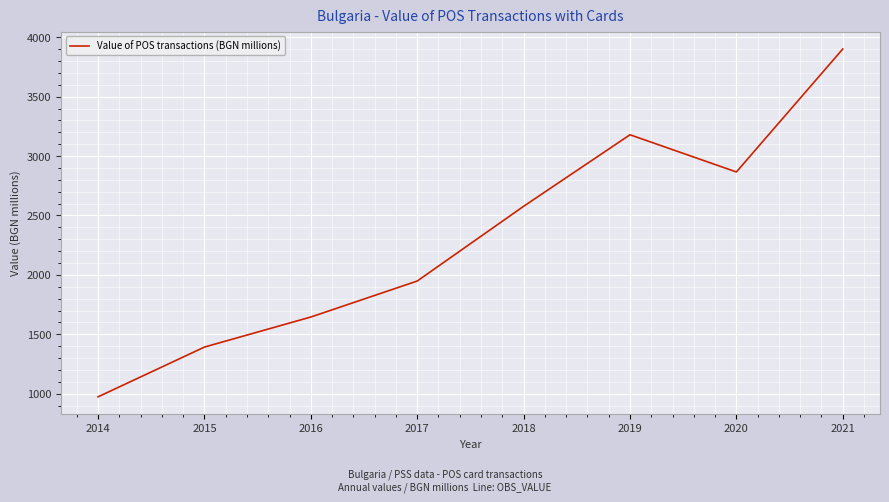

What is the change in value from 2017 to 2019?

+1231.3